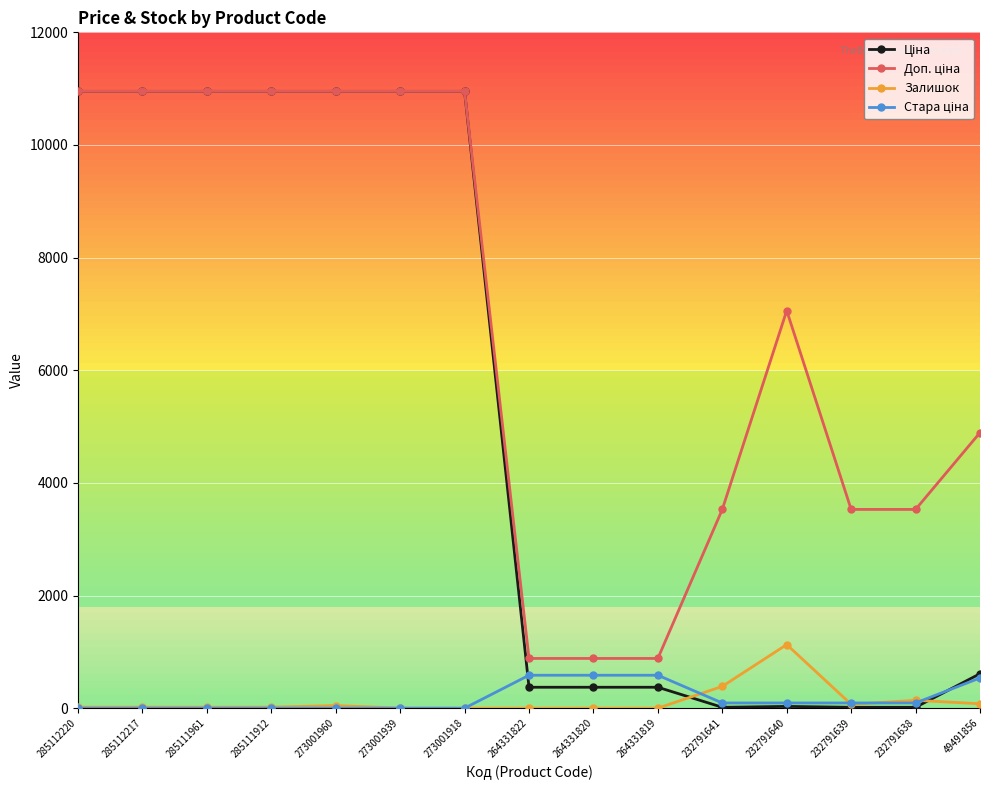

What is the highest value of the Залишок series?

1129.0